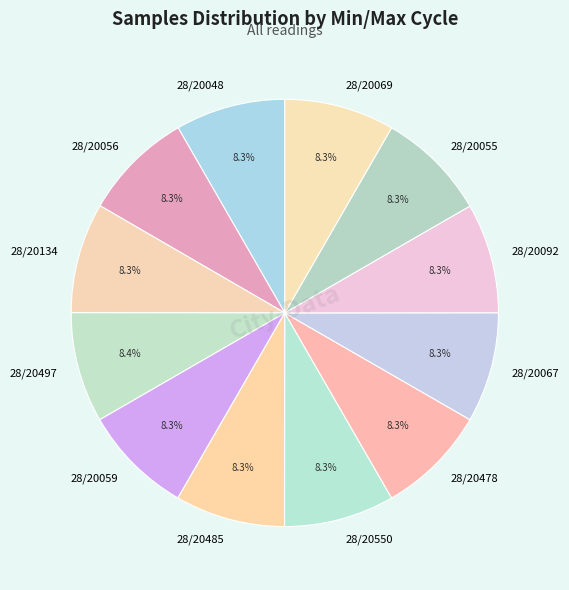

What is the ratio of the value at 28/20092 to the value at 28/20059?

1.0